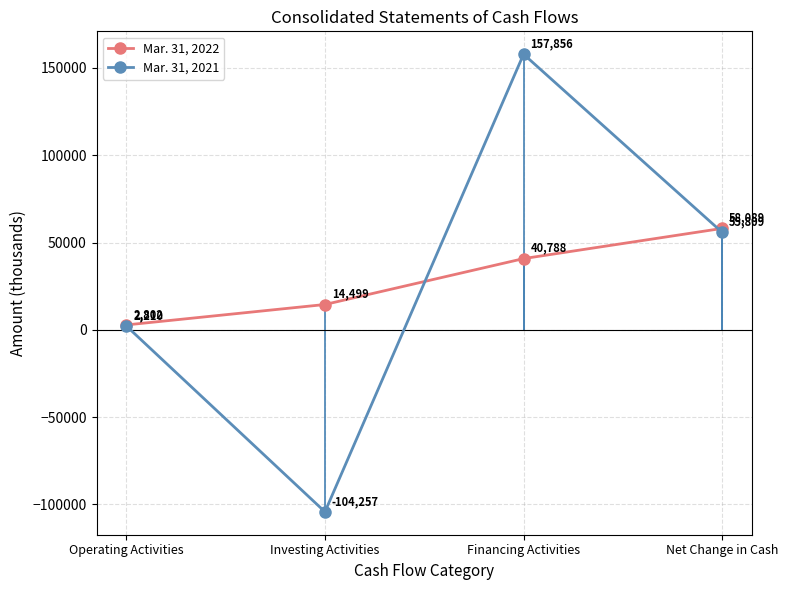

Between Operating Activities and Financing Activities, which series saw the biggest shift?

Mar. 31, 2021